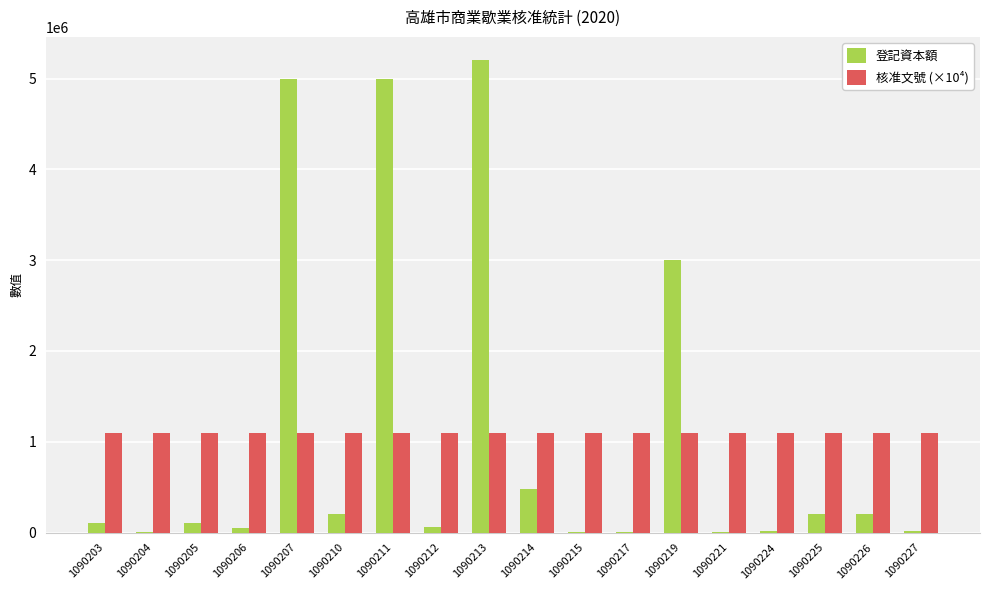

True or false: 登記資本額 has a value of 200000.0 at 1090210.

True